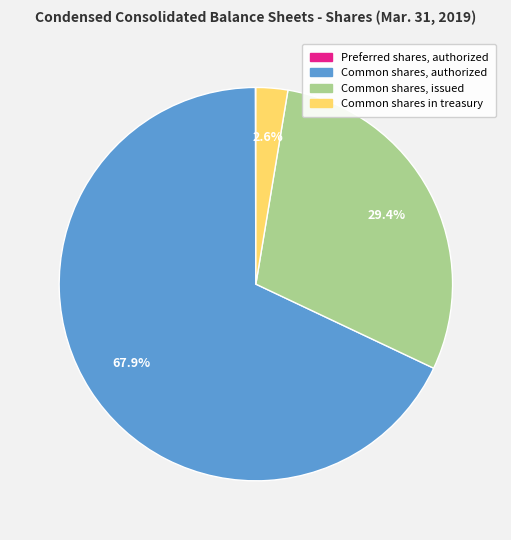

Does any single category account for the majority?

Yes